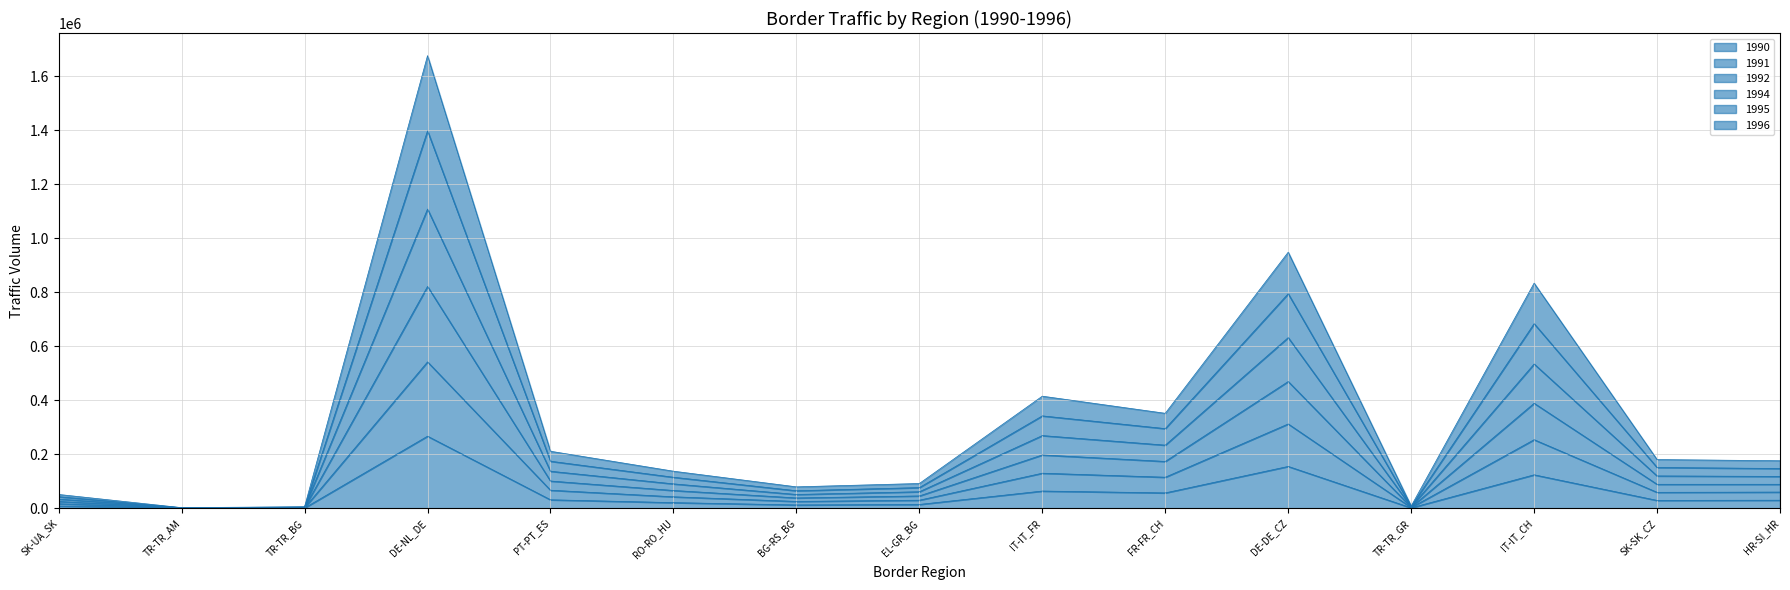

True or false: 1992 has more than 1 interior local peaks.

True